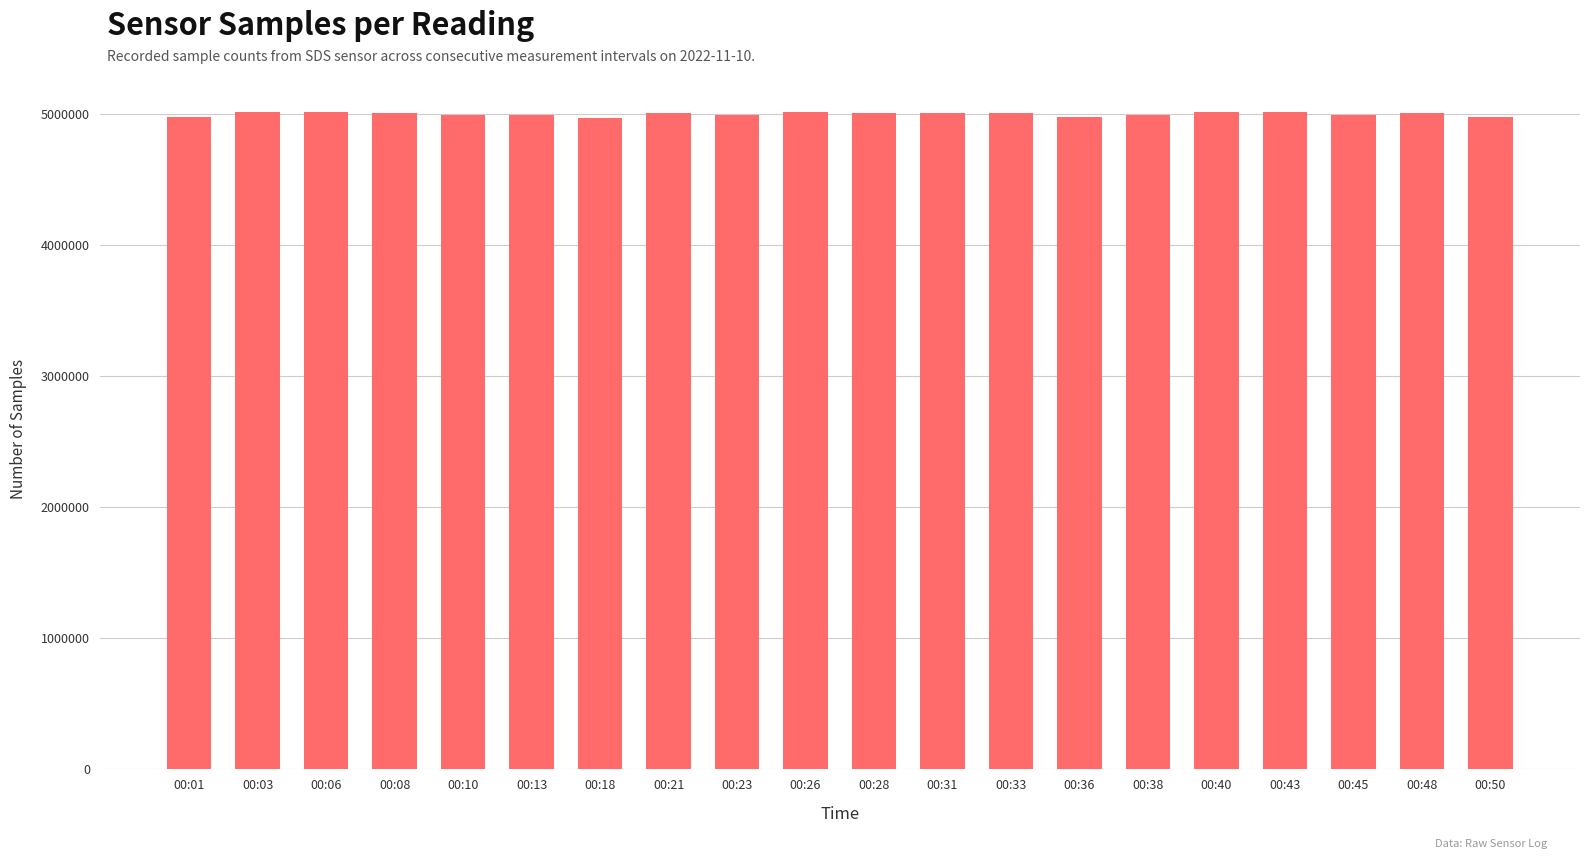

What is the ratio of the value at 00:13 to the value at 00:43?

1.0